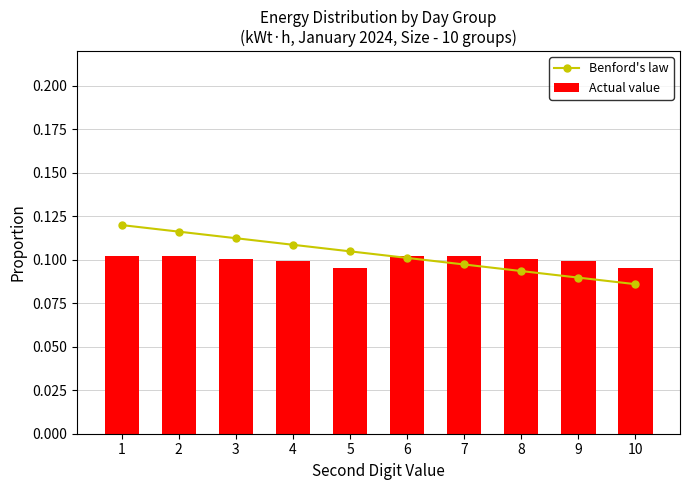

Read the Actual value value at 6.

0.1